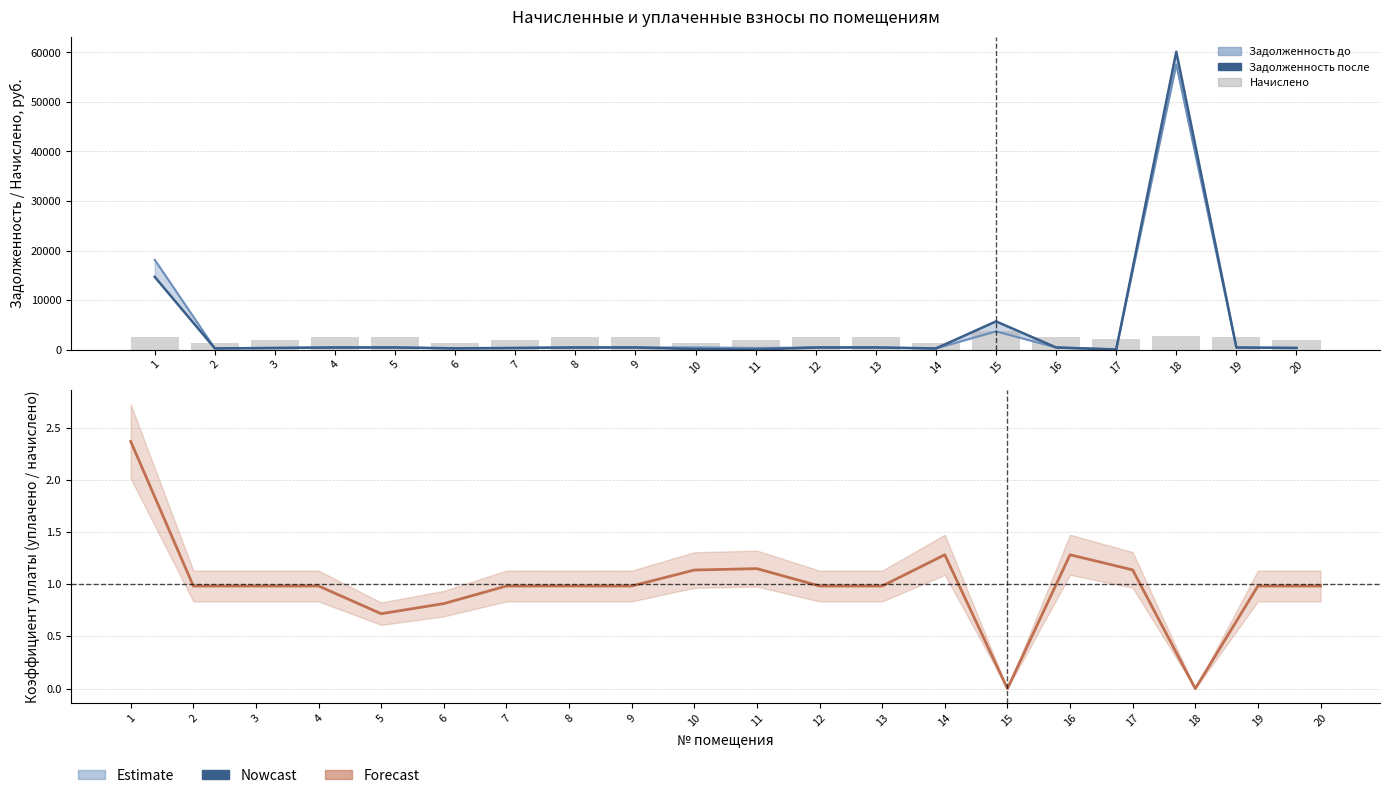

Between 1 and 14, which is larger?

1